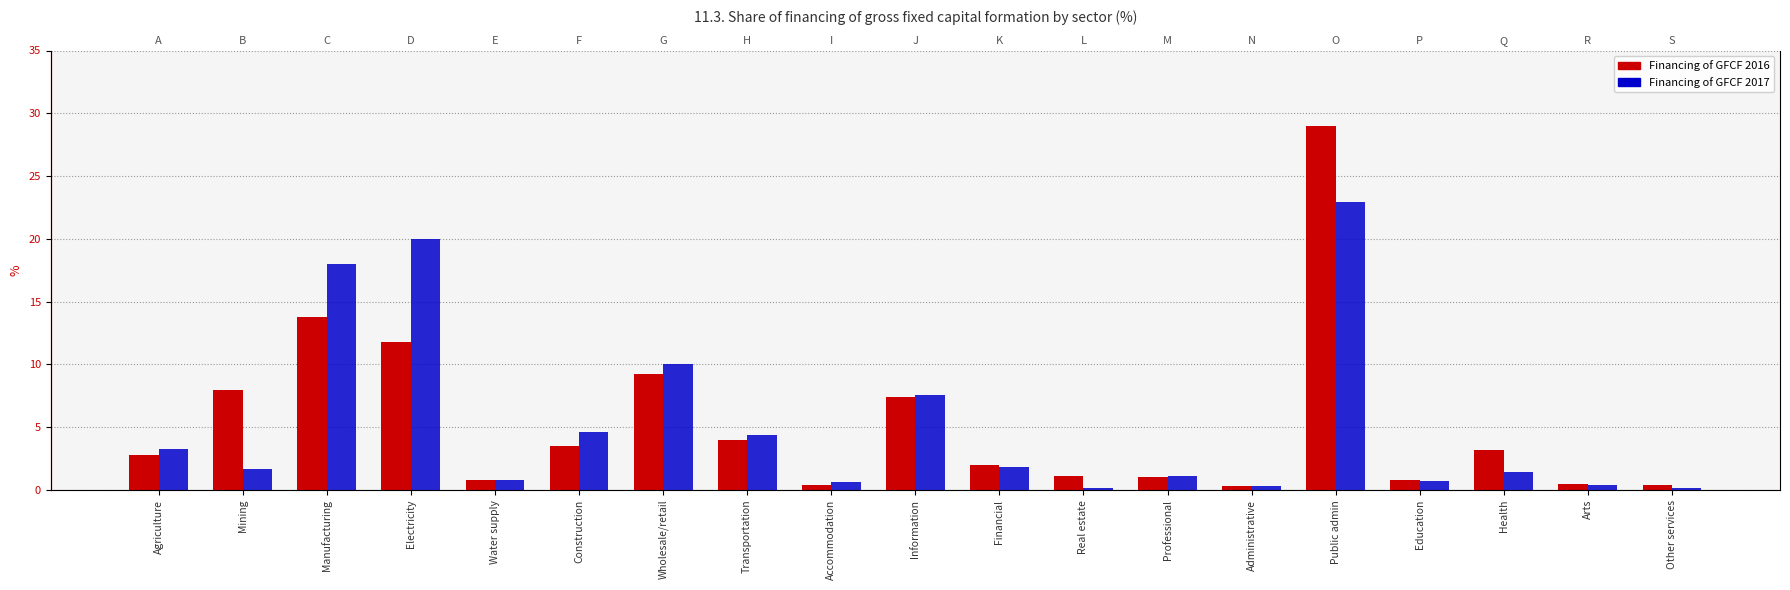

What is the label of the 16th bar from the left?

Education